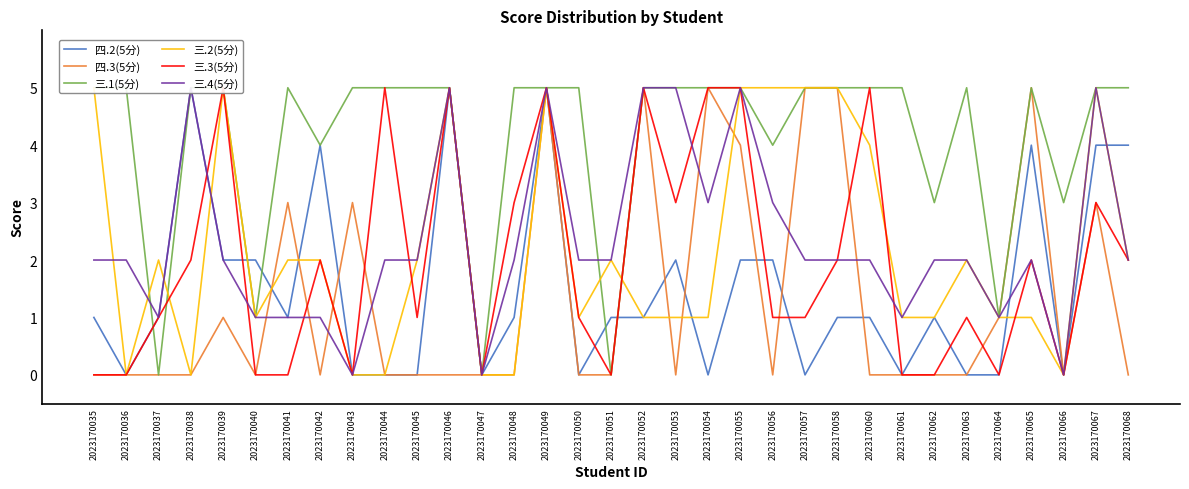

Does the chart display data point markers on the line(s)?

No